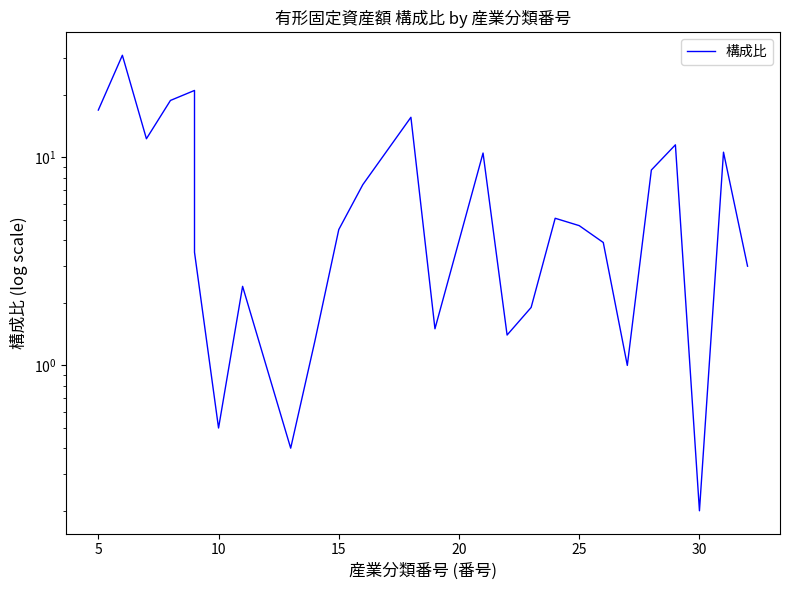

How many points are higher than both their immediate neighbors (excluding endpoints)?

8